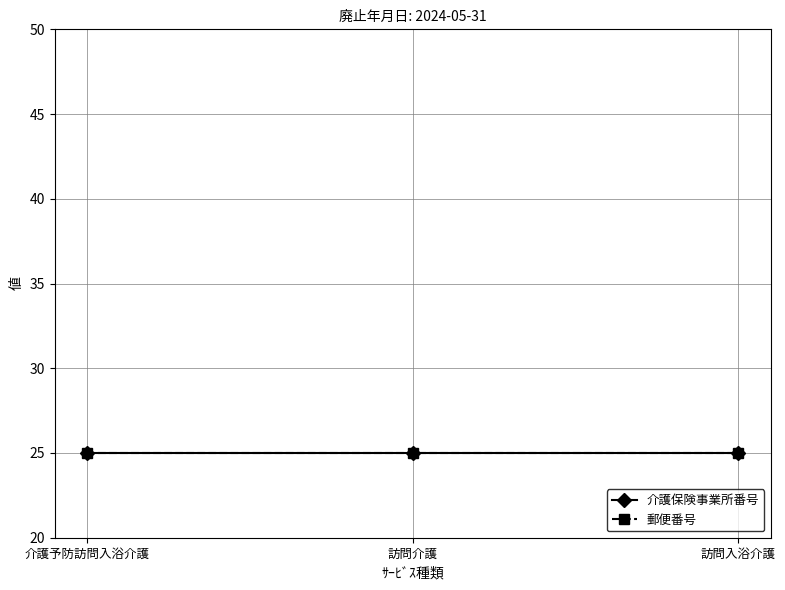

Which category has the lowest value across all series?

介護予防訪問入浴介護